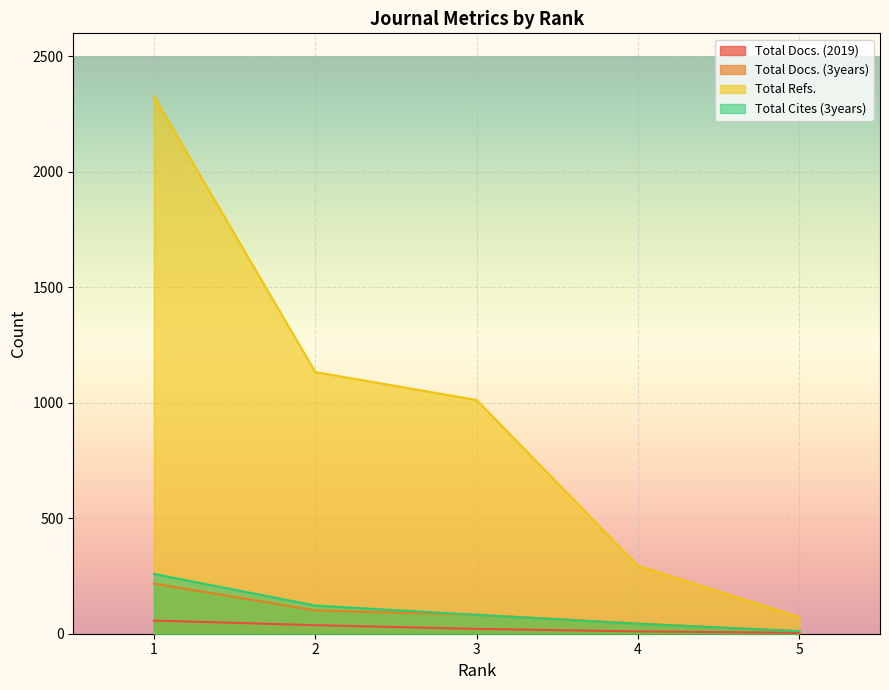

At which category does the chart reach its minimum across all series?

5